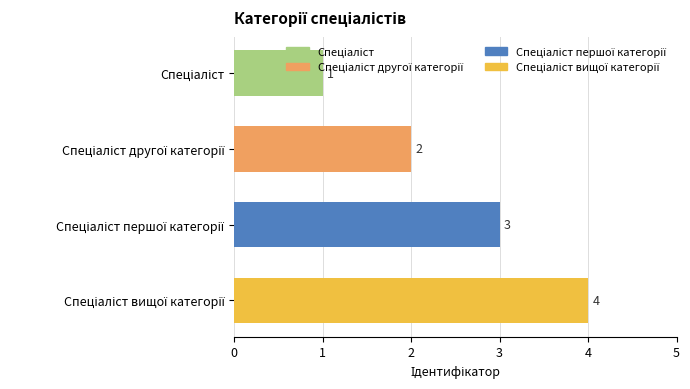

What is the value of the 2nd bar from the top?

2